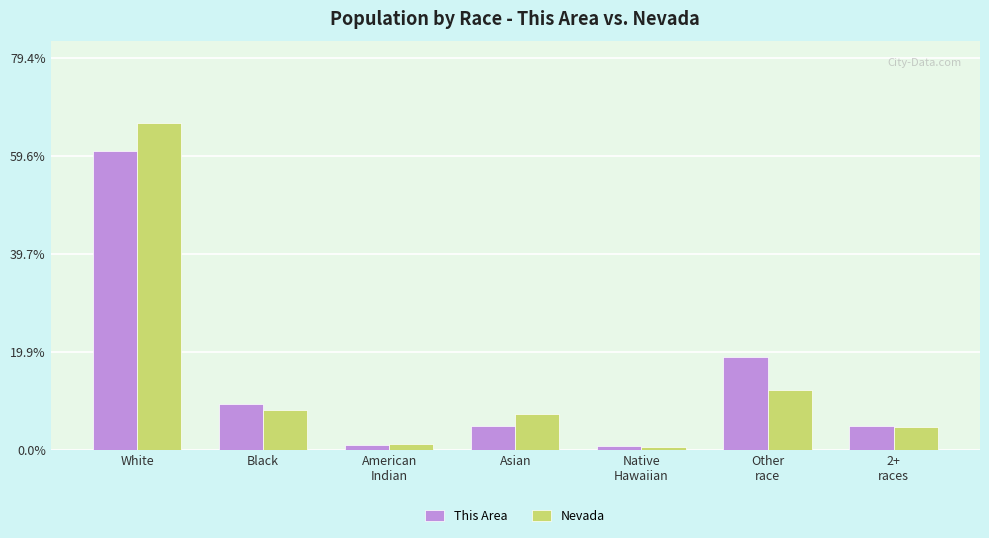

What is the difference between the maximum and minimum values in the This Area series?

59.8